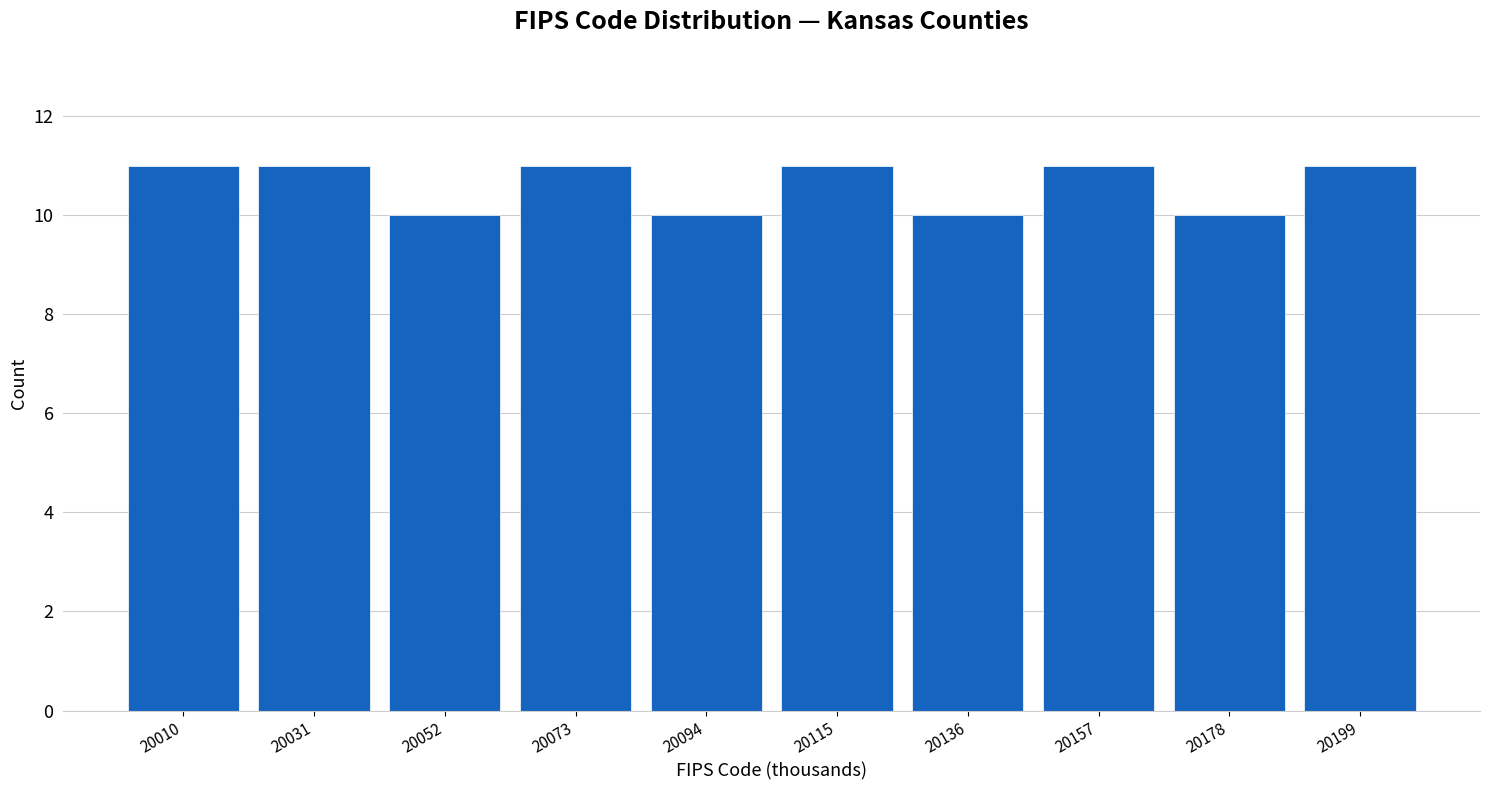

Reading left to right, transcribe this chart: for each bar, give the range it covers on the x-axis and its height. Neither the bar edges nor the heights are printed on the chart, so give them approximately, as read against the axes.

20000 to 20021: 11
20021 to 20042: 11
20042 to 20063: 10
20063 to 20084: 11
20084 to 20105: 10
20105 to 20126: 11
20126 to 20147: 10
20147 to 20168: 11
20168 to 20189: 10
20189 to 20210: 11